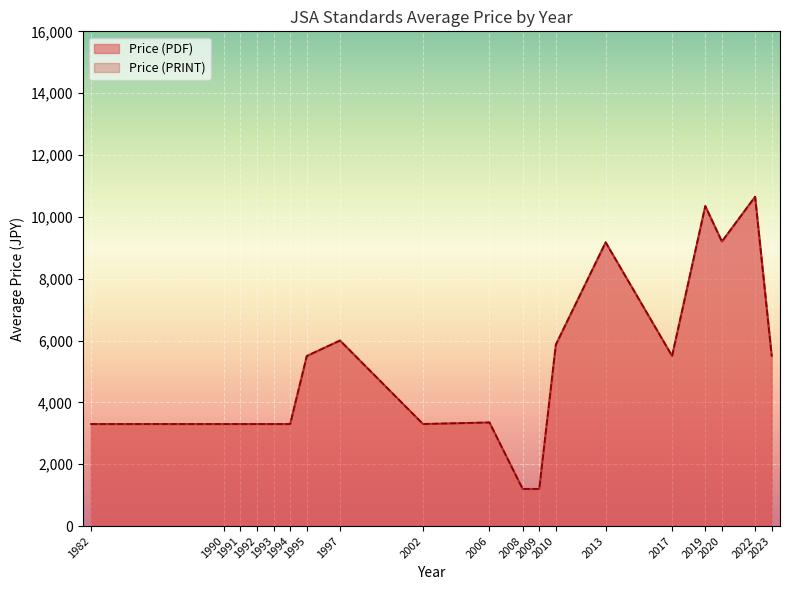

What is the maximum value for Price (PRINT)?

14900